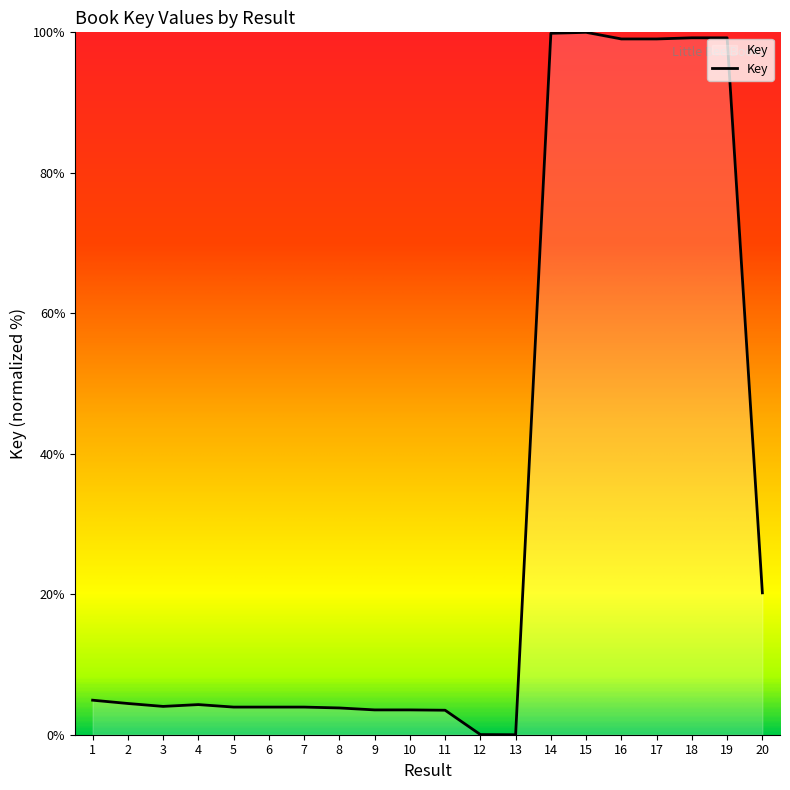

The chart shows a value of 179.0 at 14. True or false?

False